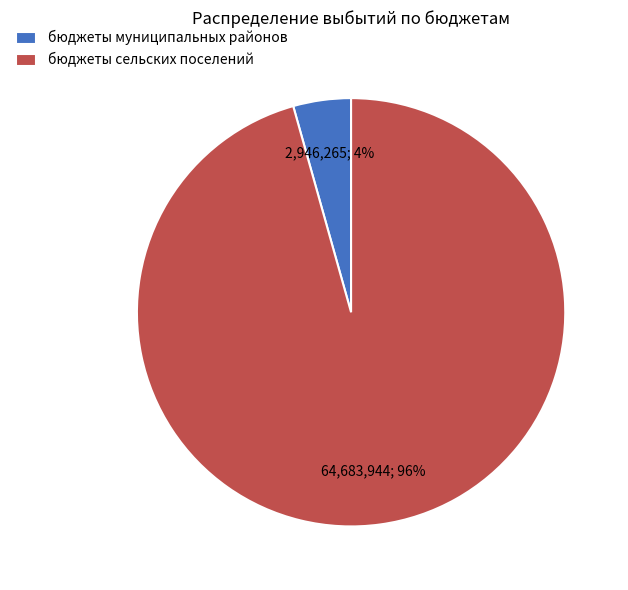

What is the largest slice in the pie chart?

бюджеты сельских поселений